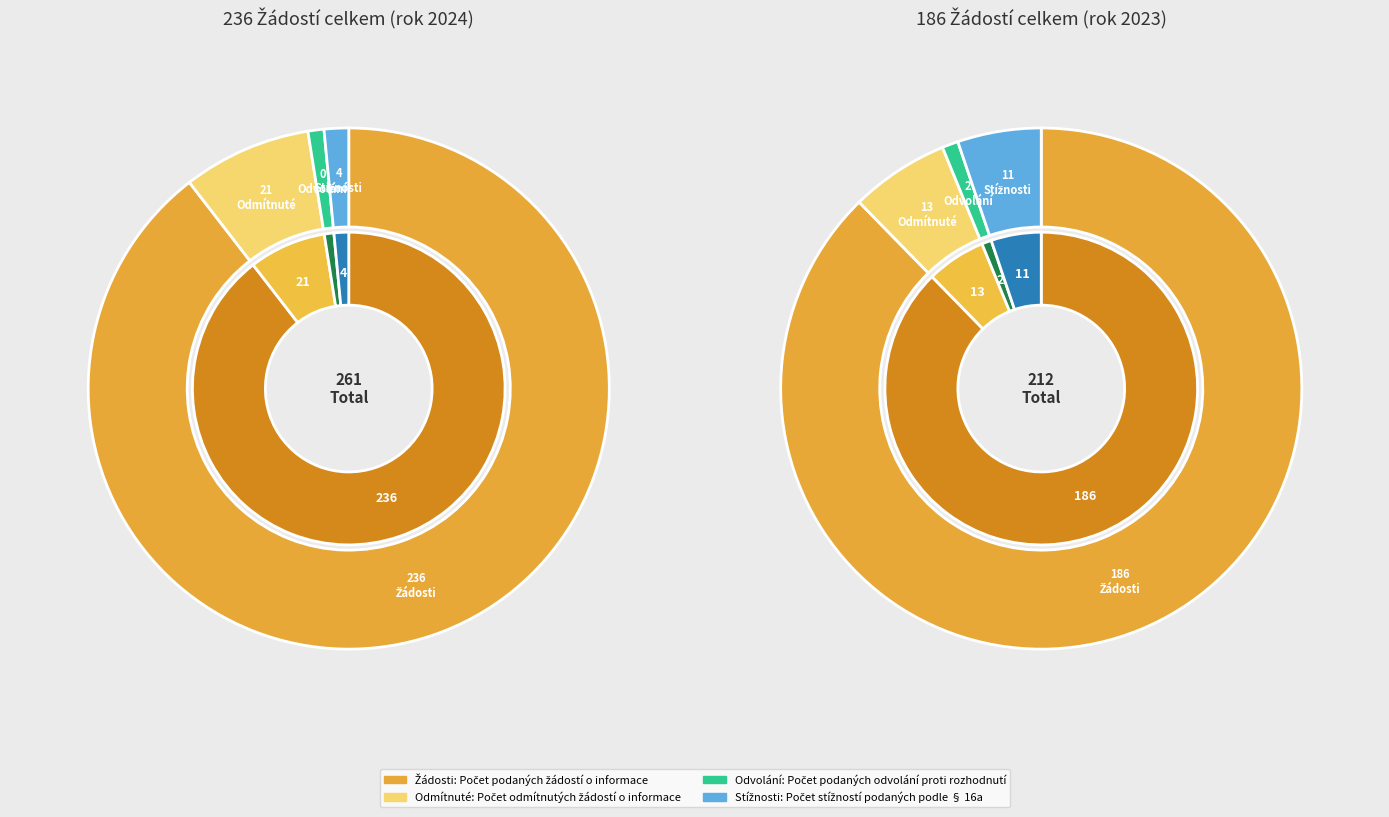

What is the spread (max minus min) of values at 2024 (zveřejněno 2025)?

236